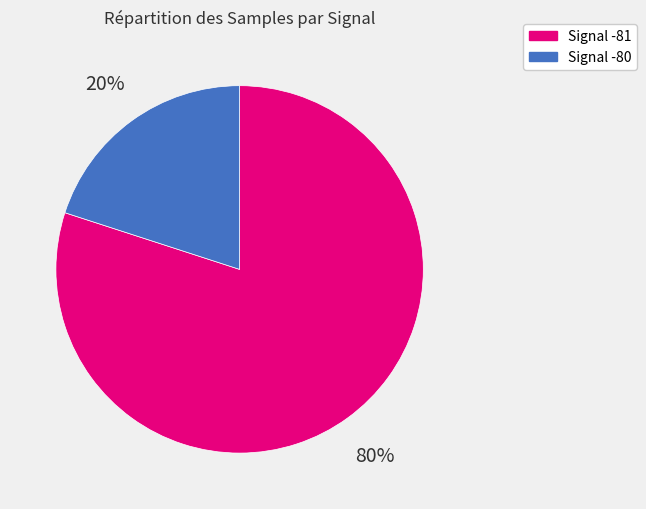

To the nearest percent, what is the difference between the largest and smallest slice percentages?

60%